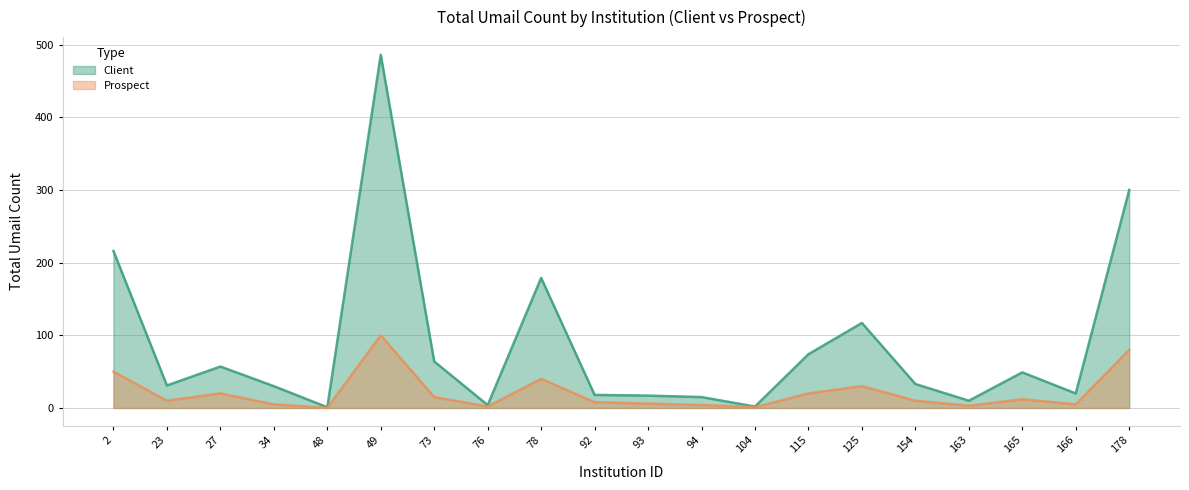

Rank the series at 2 from lowest to highest value.

Prospect, Client